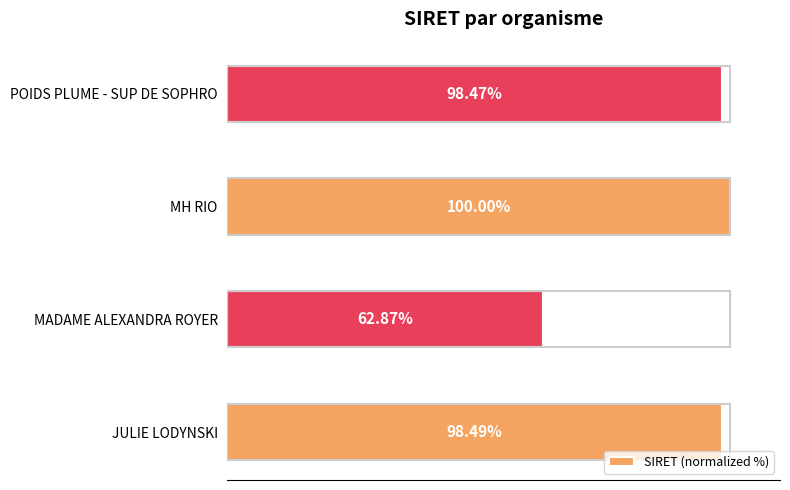

List the labels in order of value, largest first.

MH RIO, JULIE LODYNSKI, POIDS PLUME - SUP DE SOPHRO, MADAME ALEXANDRA ROYER